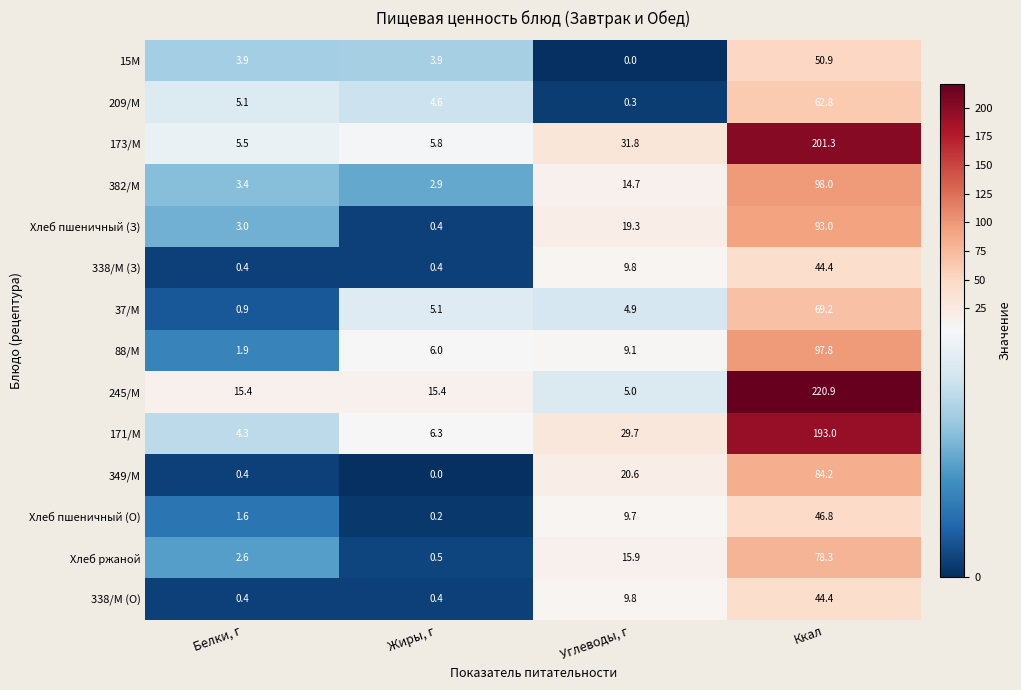

At which label is 209/М closest to 31?

Белки, г